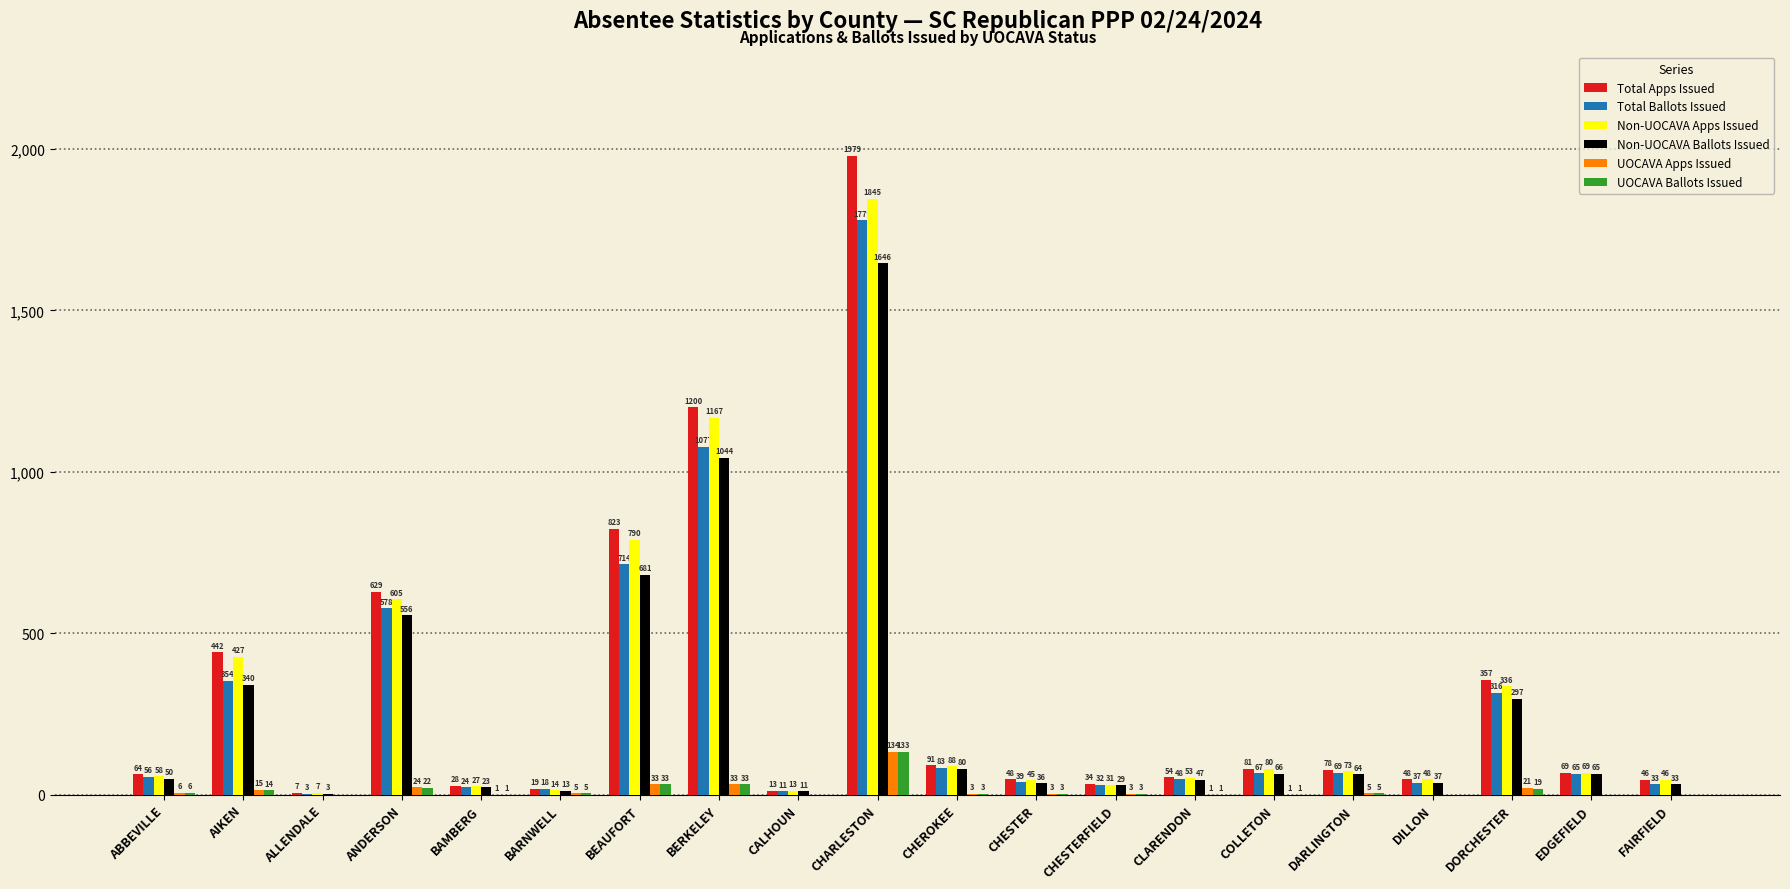

The Non-UOCAVA Ballots Issued series shows 1044 at BERKELEY. True or false?

True